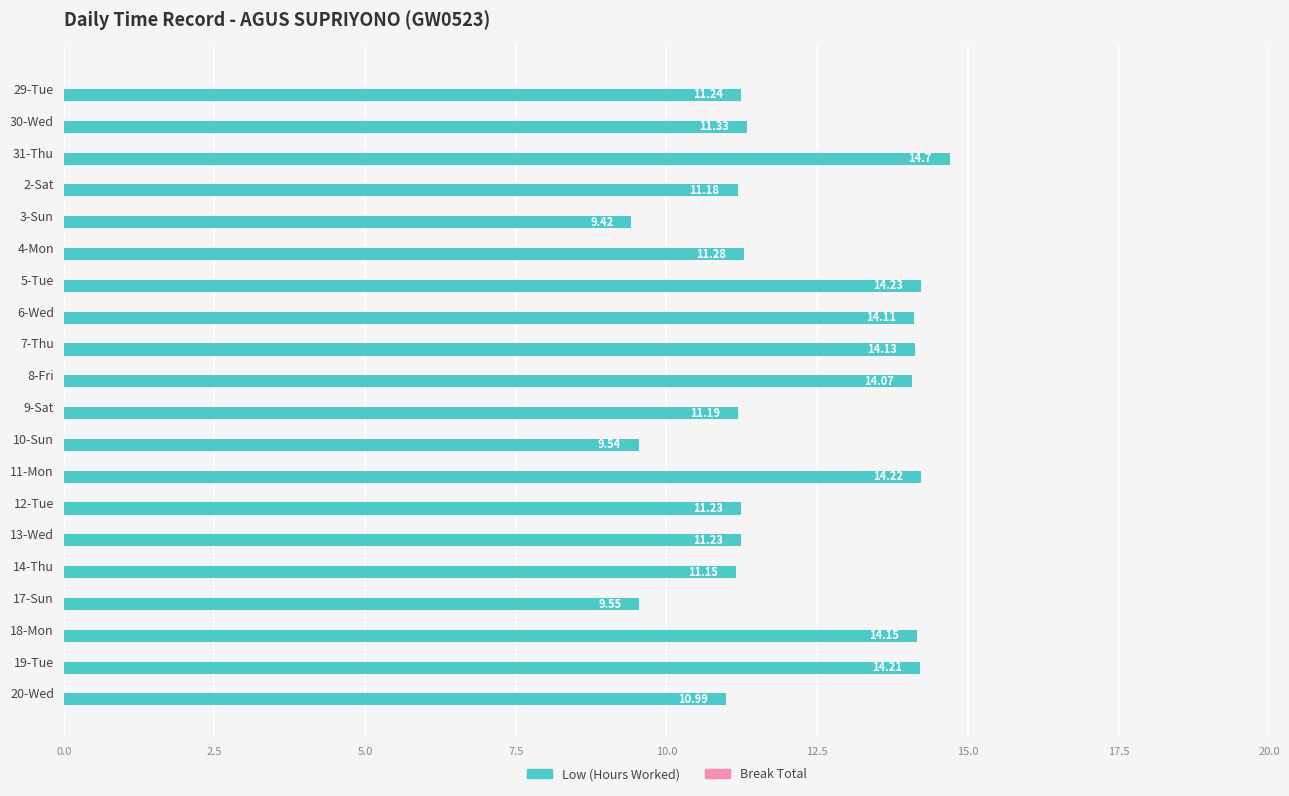

Between 2-Sat and 11-Mon, which is larger?

11-Mon